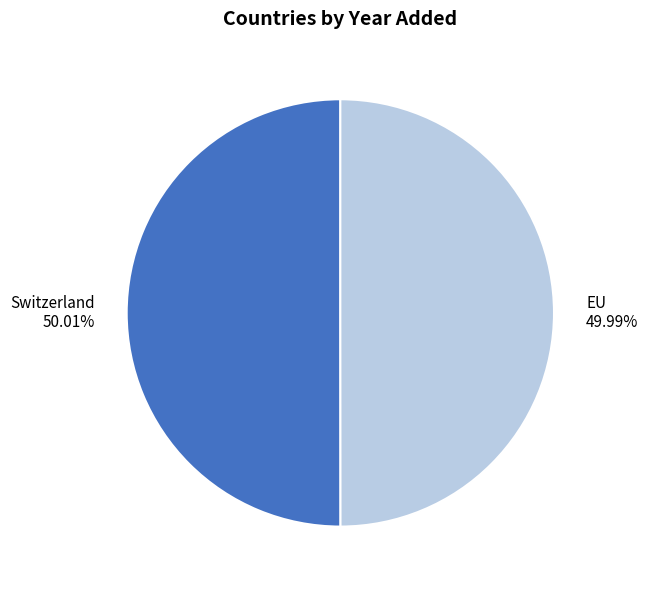

To the nearest percent, what portion does Switzerland represent?

50%